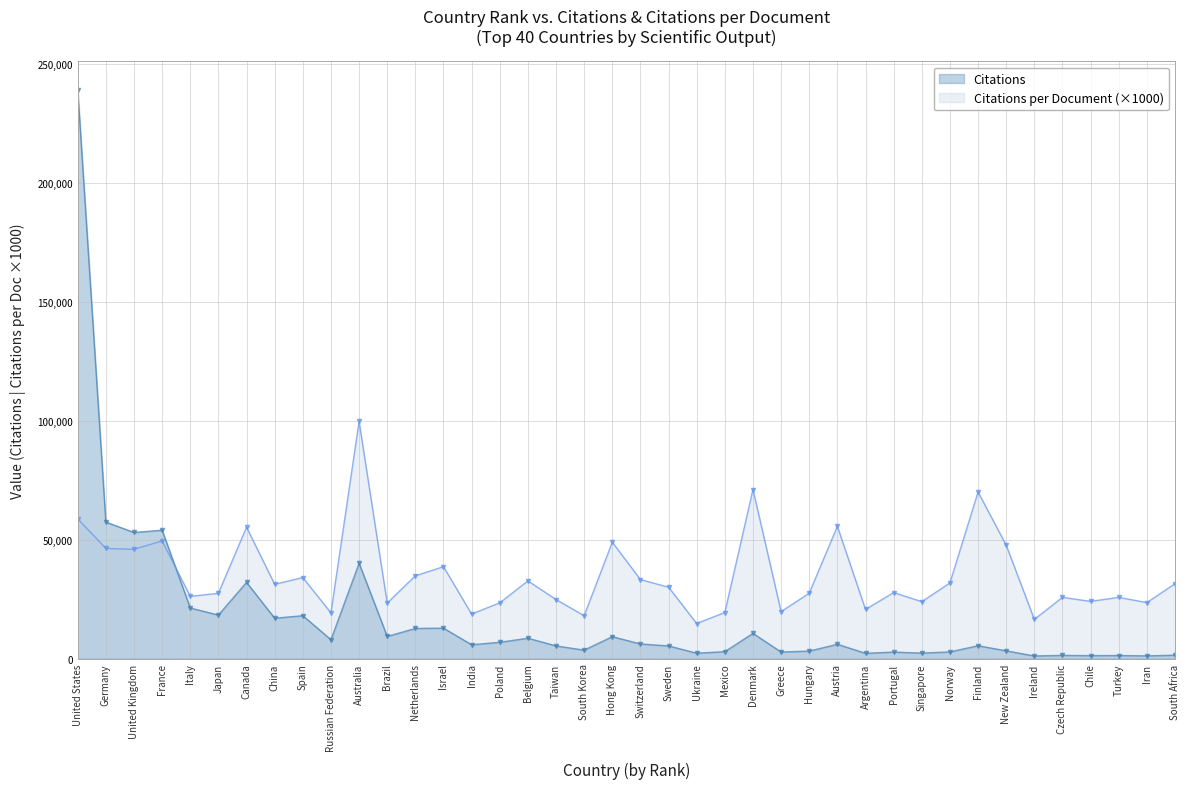

Which series ends up on top after the final intersection of Citations and Citations per document?

Citations per document